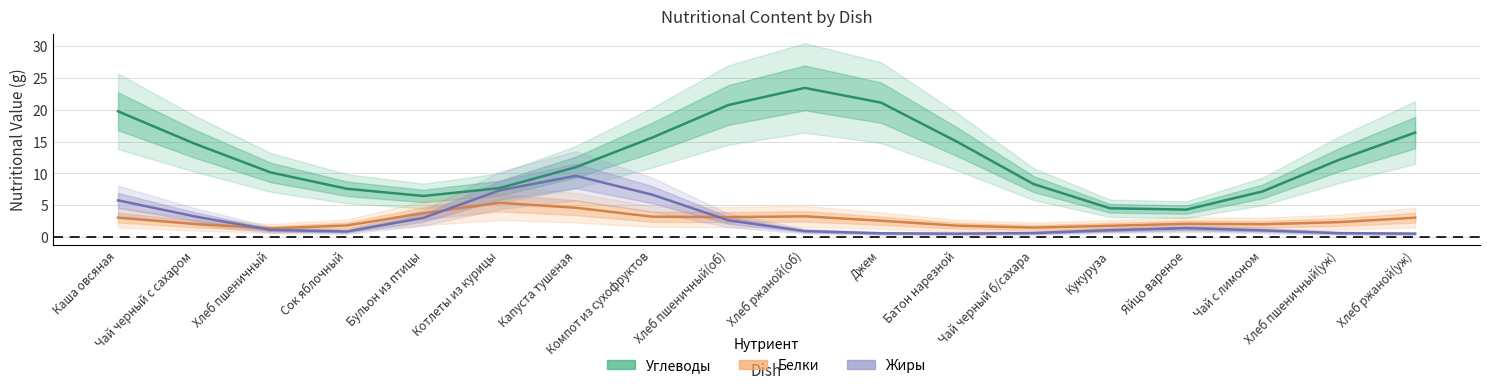

Reading left to right, extract all data points from this chart.

Углеводы: 19.8	14.7	10.2	7.6	6.5	7.7	11.0	15.6	20.7	23.4	21.1	15.0	8.3	4.5	4.3	7.2	12.1	16.4
Белки: 3.1	2.1	1.4	1.9	3.8	5.4	4.6	3.2	3.2	3.3	2.6	1.8	1.5	1.8	2.1	2.0	2.4	3.1
Жиры: 5.8	3.3	1.2	0.9	3.0	7.3	9.6	6.7	2.7	1.0	0.6	0.6	0.7	1.1	1.4	1.1	0.6	0.6